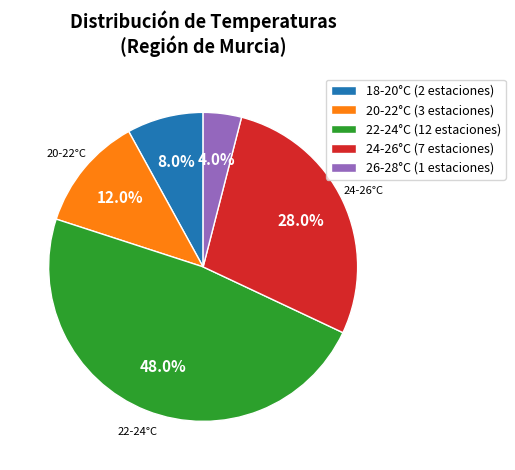

To the nearest percent, what is the average slice percentage?

20%